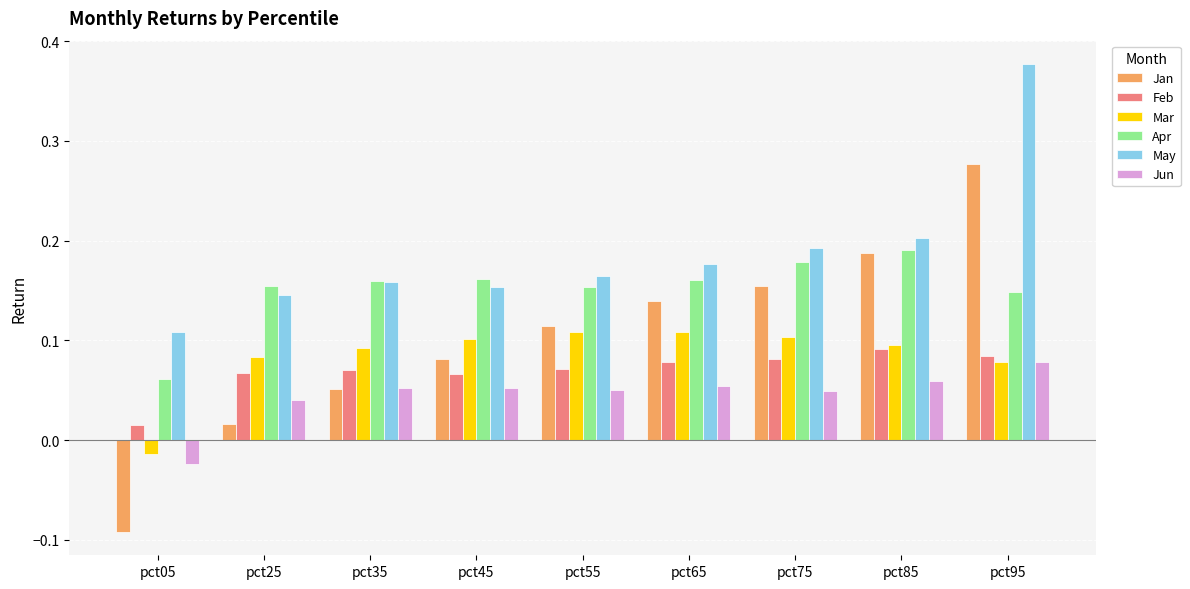

The value of Jun at pct55 is 0.0. True or false?

False